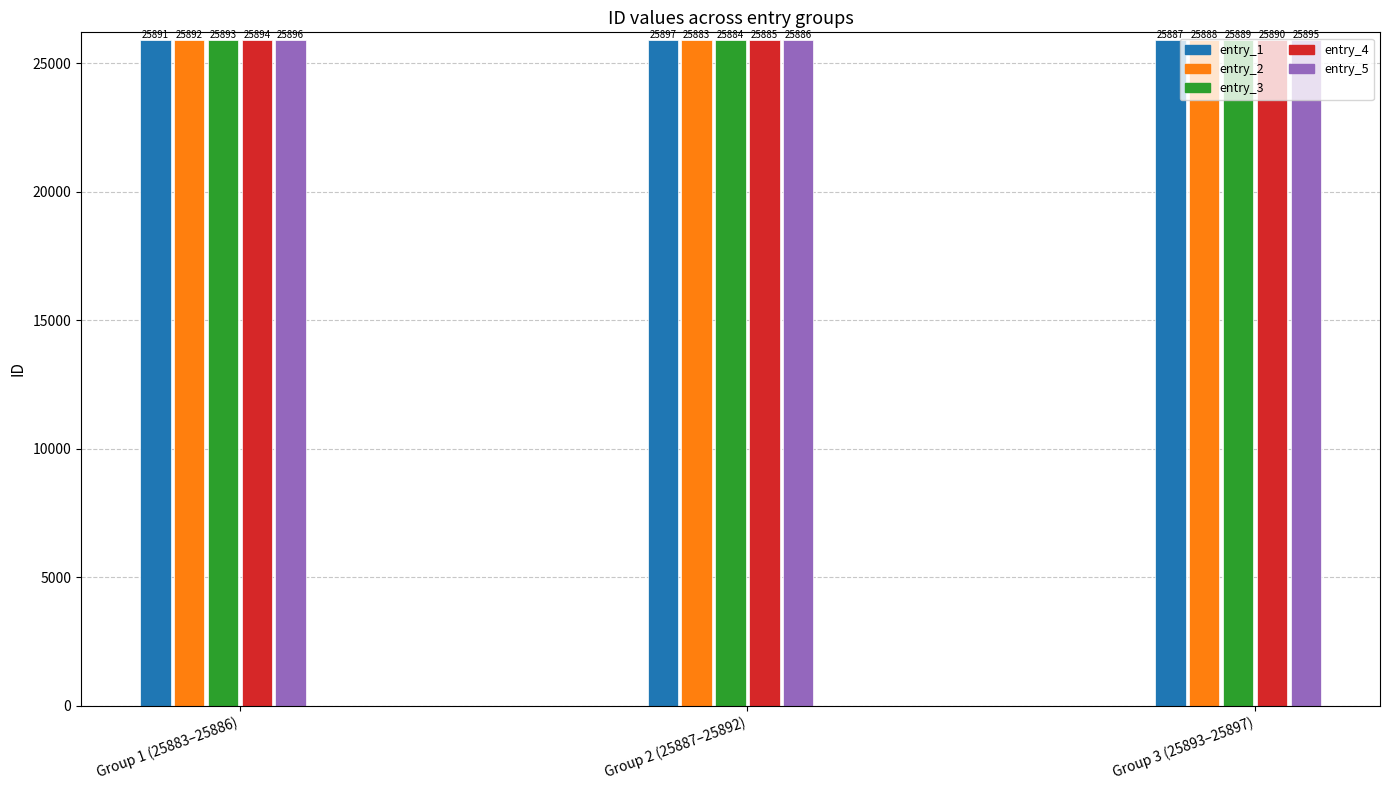

How many bars are there in total?

15